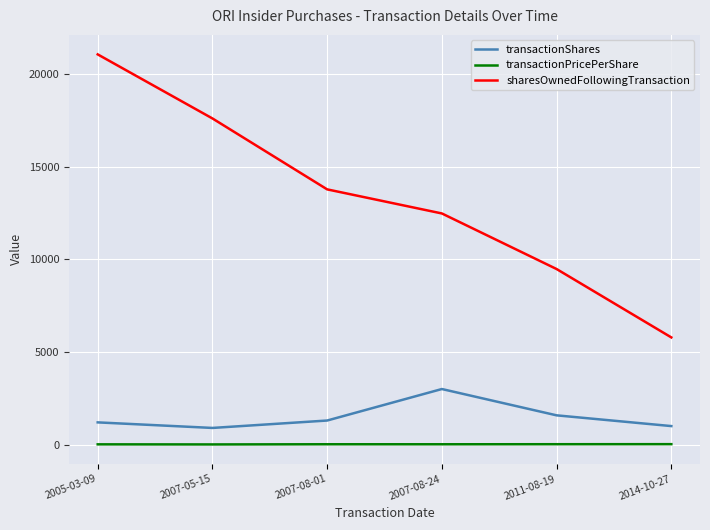

Which series changed the most between 2005-03-09 and 2007-05-15?

sharesOwnedFollowingTransaction